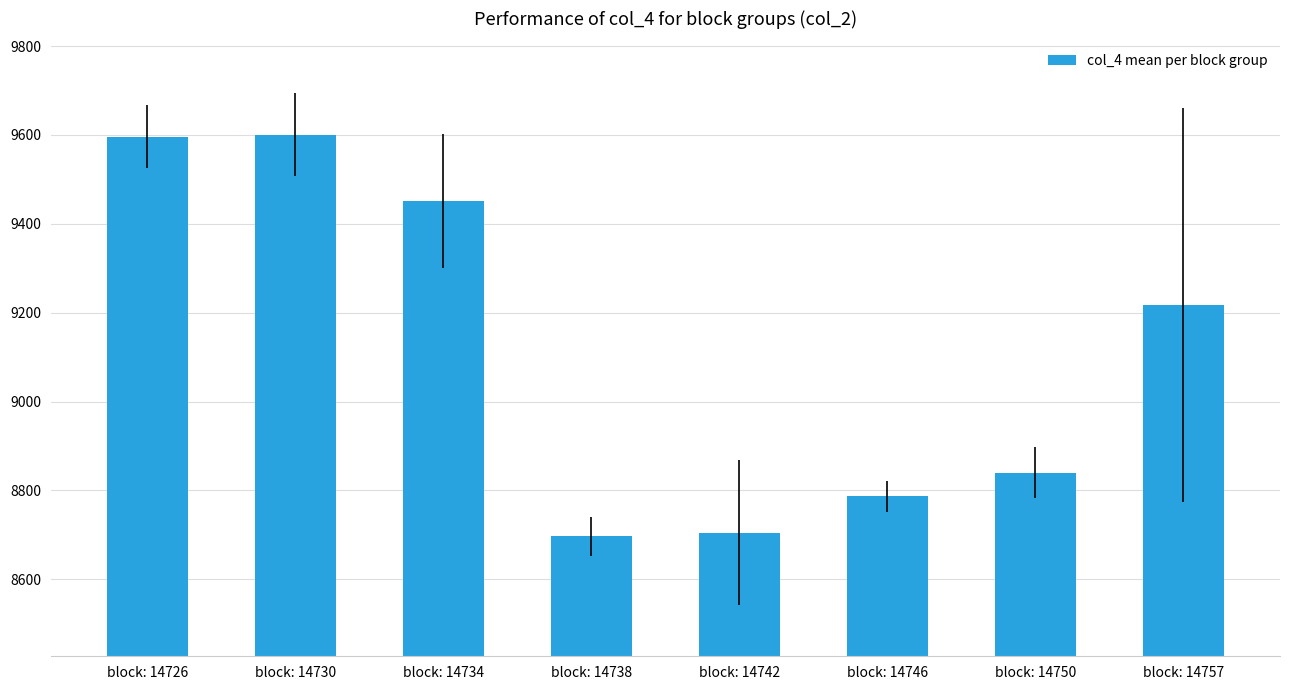

What is the value of the 1st bar from the left?

9596.5